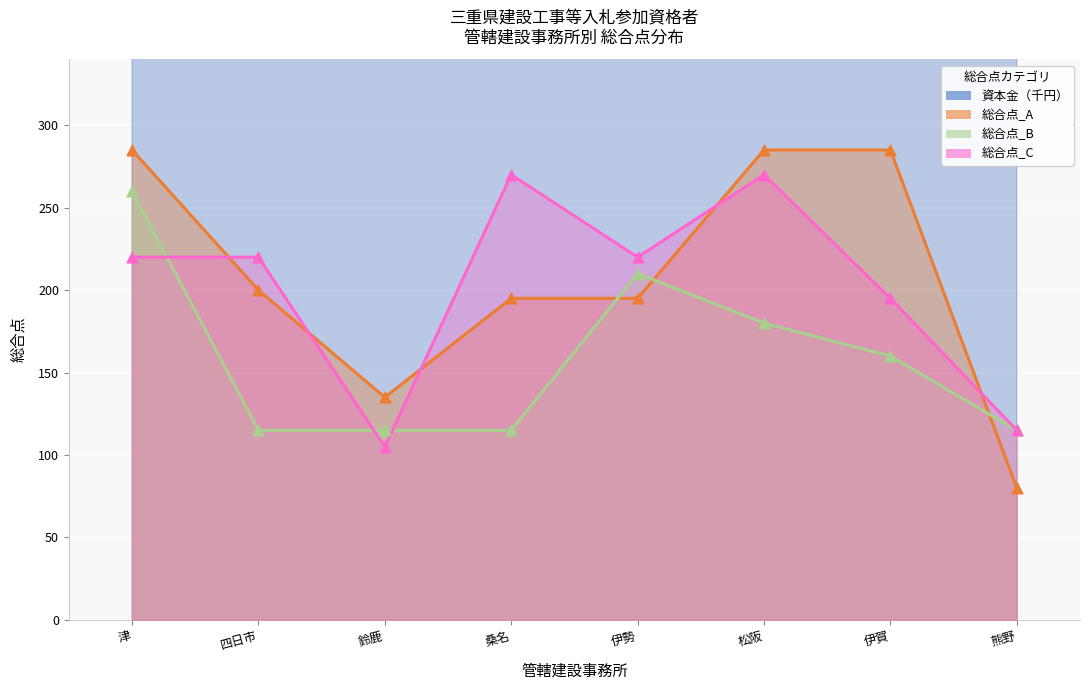

Is the value of 総合点_C at 熊野 greater than the value of 資本金（千円） at 桑名?

No